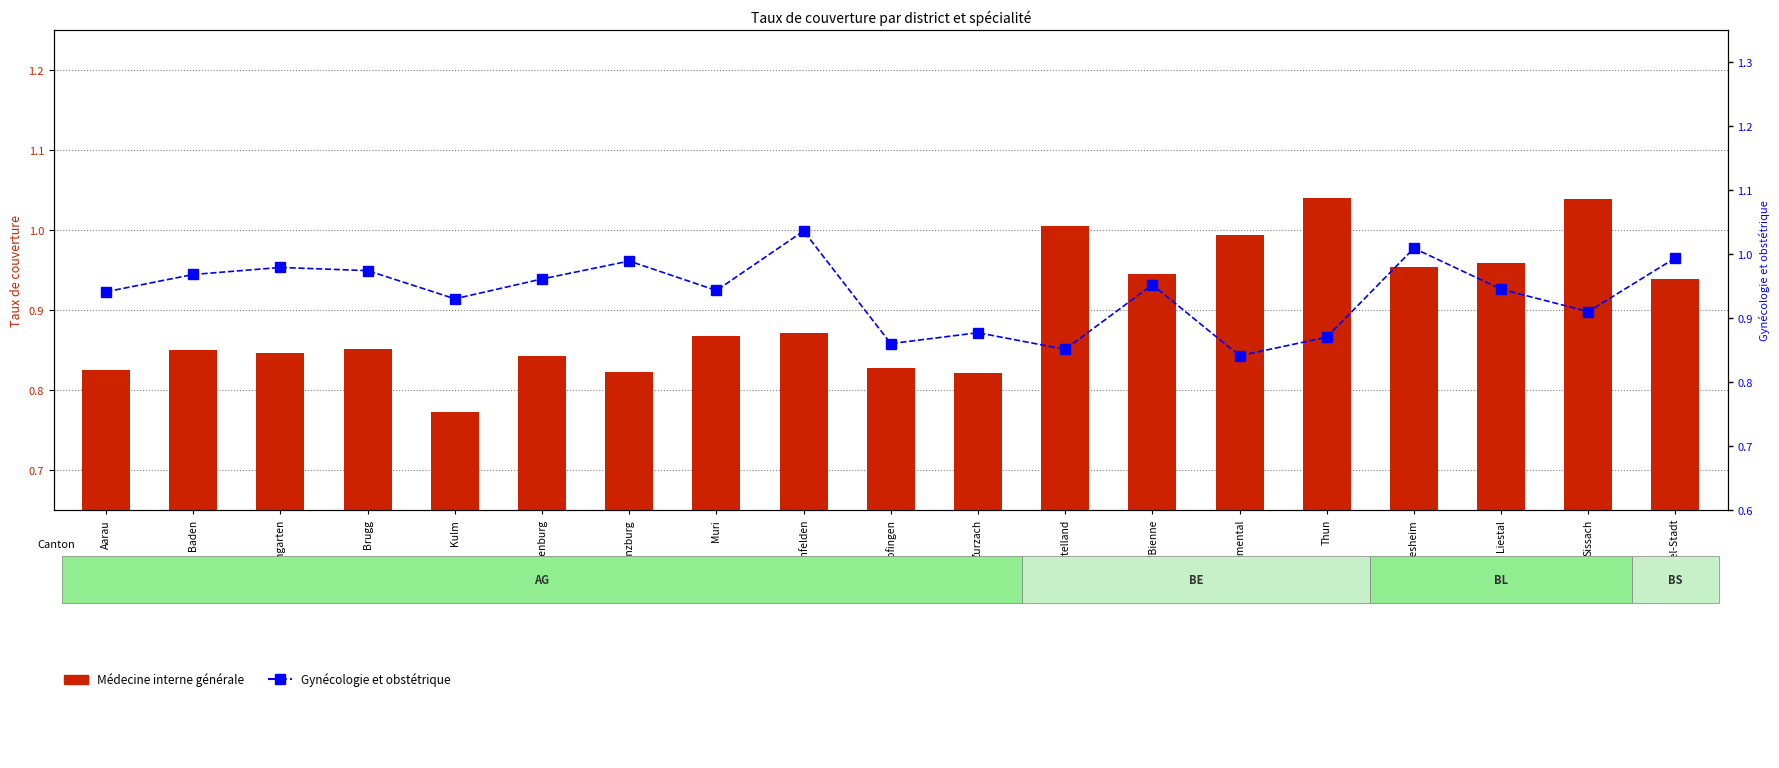

What position from the left is Arlesheim?

16